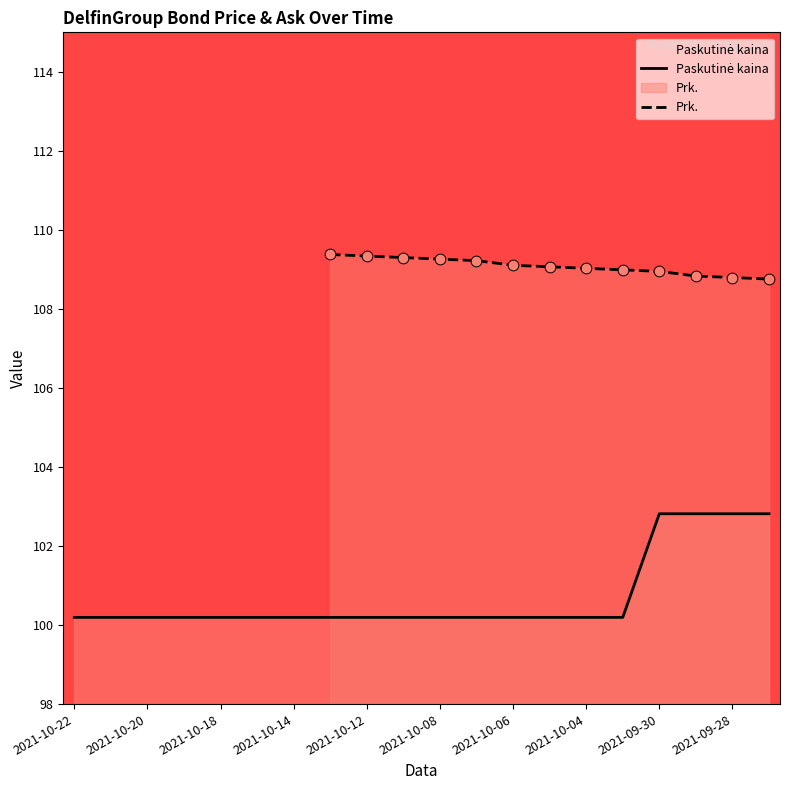

Is the value of Paskutinė kaina at 2021-09-30 greater than the value of Prk. at 2021-10-12?

No